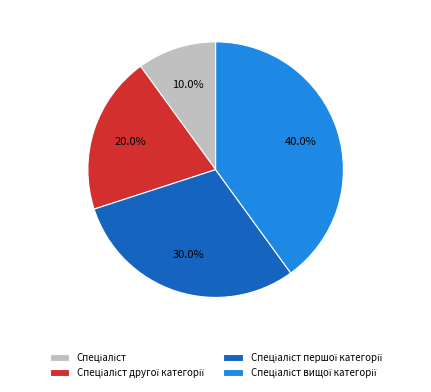

Does any single category account for the majority?

No